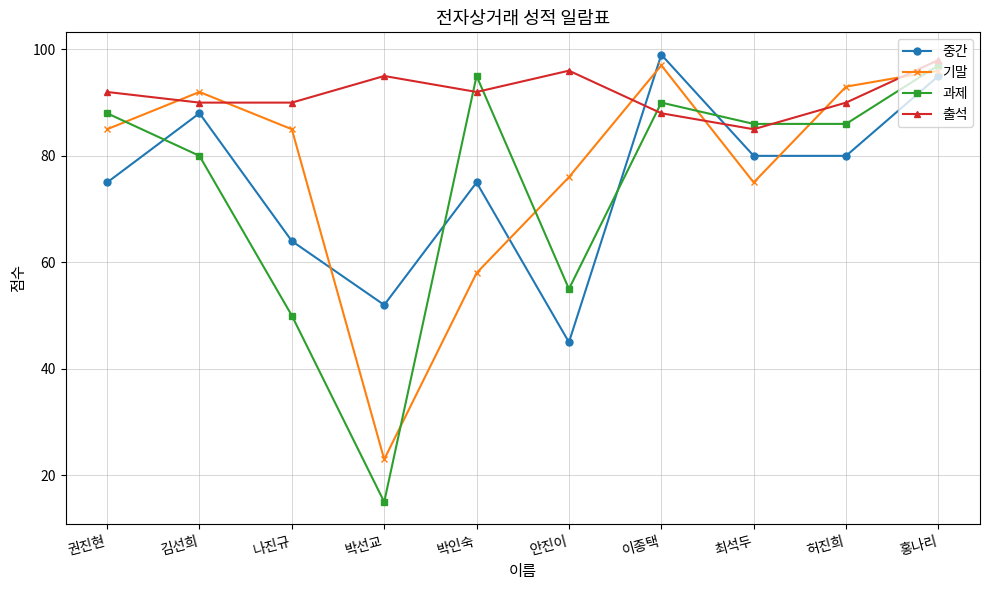

What position from the left is 허진희?

9